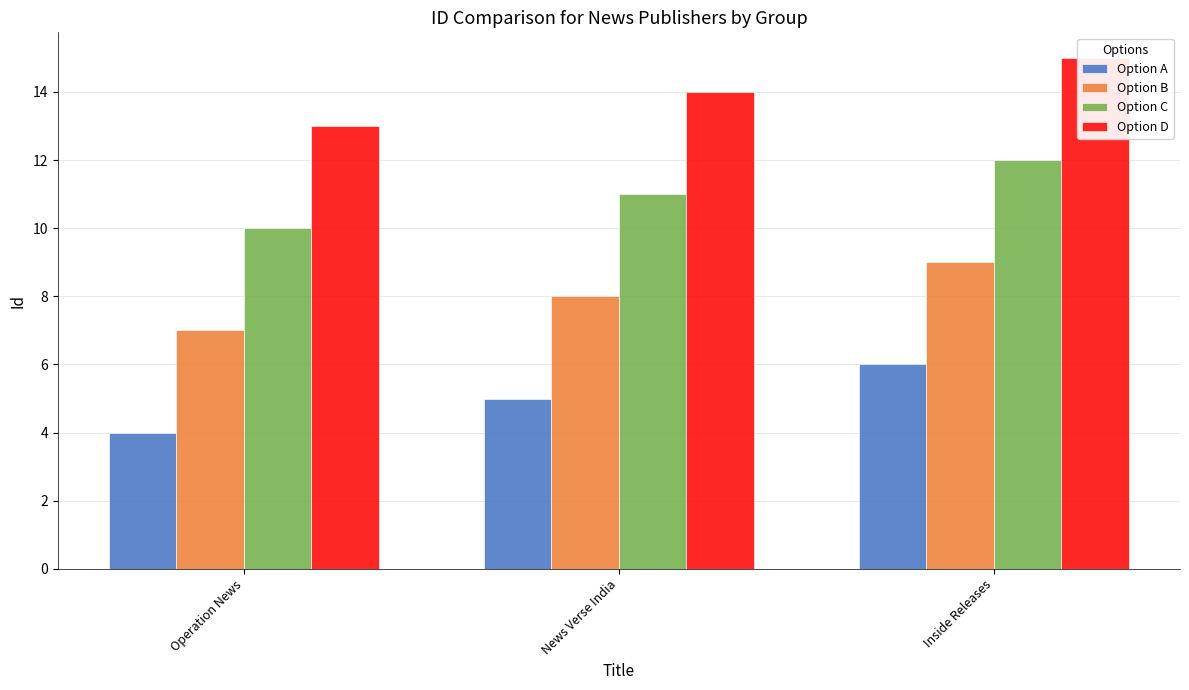

Rank the categories by Option A value from lowest to highest.

Operation News, News Verse India, Inside Releases